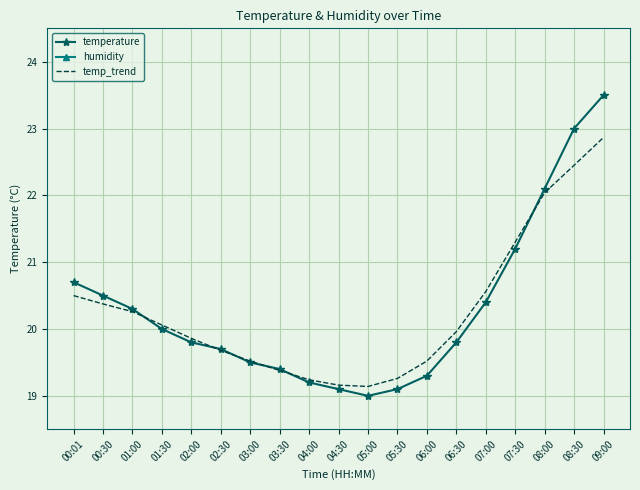

Is it true that temperature equals 27.4 at 05:00?

False